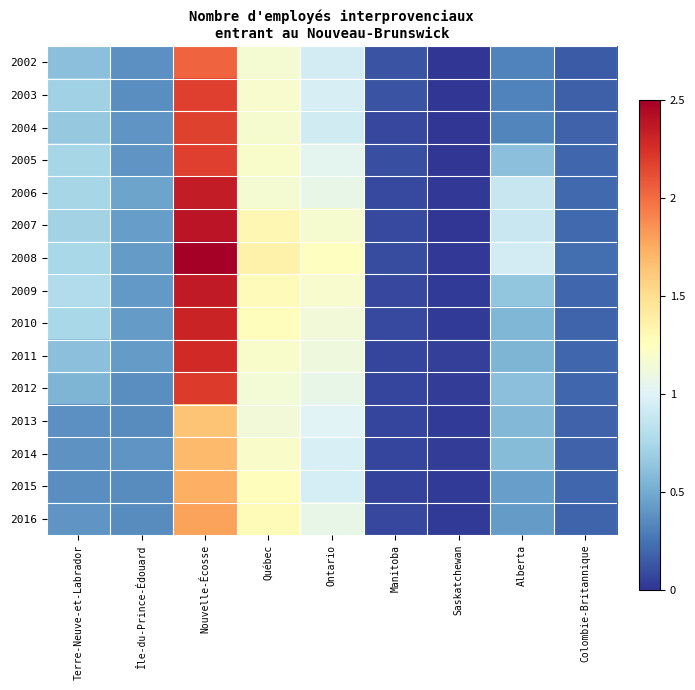

Reading left to right, list all the values displayed in this chart.

2002: Terre-Neuve-et-Labrador=0.2	Île-du-Prince-Édouard=0.2	Nouvelle-Écosse=0.8	Québec=0.5	Ontario=0.4	Manitoba=0.0	Saskatchewan=0.0	Alberta=0.1	Colombie-Britannique=0.1
2003: Terre-Neuve-et-Labrador=0.3	Île-du-Prince-Édouard=0.1	Nouvelle-Écosse=0.9	Québec=0.5	Ontario=0.4	Manitoba=0.0	Saskatchewan=0.0	Alberta=0.1	Colombie-Britannique=0.1
2004: Terre-Neuve-et-Labrador=0.3	Île-du-Prince-Édouard=0.2	Nouvelle-Écosse=0.9	Québec=0.5	Ontario=0.4	Manitoba=0.0	Saskatchewan=0.0	Alberta=0.1	Colombie-Britannique=0.1
2005: Terre-Neuve-et-Labrador=0.3	Île-du-Prince-Édouard=0.2	Nouvelle-Écosse=0.9	Québec=0.5	Ontario=0.4	Manitoba=0.0	Saskatchewan=0.0	Alberta=0.2	Colombie-Britannique=0.1
2006: Terre-Neuve-et-Labrador=0.3	Île-du-Prince-Édouard=0.2	Nouvelle-Écosse=0.9	Québec=0.5	Ontario=0.4	Manitoba=0.0	Saskatchewan=0.0	Alberta=0.4	Colombie-Britannique=0.1
2007: Terre-Neuve-et-Labrador=0.3	Île-du-Prince-Édouard=0.2	Nouvelle-Écosse=1.0	Québec=0.5	Ontario=0.5	Manitoba=0.0	Saskatchewan=0.0	Alberta=0.4	Colombie-Britannique=0.1
2008: Terre-Neuve-et-Labrador=0.3	Île-du-Prince-Édouard=0.2	Nouvelle-Écosse=1.0	Québec=0.5	Ontario=0.5	Manitoba=0.0	Saskatchewan=0.0	Alberta=0.4	Colombie-Britannique=0.1
2009: Terre-Neuve-et-Labrador=0.3	Île-du-Prince-Édouard=0.2	Nouvelle-Écosse=0.9	Québec=0.5	Ontario=0.5	Manitoba=0.0	Saskatchewan=0.0	Alberta=0.3	Colombie-Britannique=0.1
2010: Terre-Neuve-et-Labrador=0.3	Île-du-Prince-Édouard=0.2	Nouvelle-Écosse=0.9	Québec=0.5	Ontario=0.5	Manitoba=0.0	Saskatchewan=0.0	Alberta=0.2	Colombie-Britannique=0.1
2011: Terre-Neuve-et-Labrador=0.2	Île-du-Prince-Édouard=0.2	Nouvelle-Écosse=0.9	Québec=0.5	Ontario=0.4	Manitoba=0.0	Saskatchewan=0.0	Alberta=0.2	Colombie-Britannique=0.1
2012: Terre-Neuve-et-Labrador=0.2	Île-du-Prince-Édouard=0.1	Nouvelle-Écosse=0.9	Québec=0.5	Ontario=0.4	Manitoba=0.0	Saskatchewan=0.0	Alberta=0.2	Colombie-Britannique=0.1
2013: Terre-Neuve-et-Labrador=0.2	Île-du-Prince-Édouard=0.1	Nouvelle-Écosse=0.7	Québec=0.5	Ontario=0.4	Manitoba=0.0	Saskatchewan=0.0	Alberta=0.2	Colombie-Britannique=0.1
2014: Terre-Neuve-et-Labrador=0.2	Île-du-Prince-Édouard=0.2	Nouvelle-Écosse=0.7	Québec=0.5	Ontario=0.4	Manitoba=0.0	Saskatchewan=0.0	Alberta=0.2	Colombie-Britannique=0.1
2015: Terre-Neuve-et-Labrador=0.1	Île-du-Prince-Édouard=0.1	Nouvelle-Écosse=0.7	Québec=0.5	Ontario=0.4	Manitoba=0.0	Saskatchewan=0.0	Alberta=0.2	Colombie-Britannique=0.1
2016: Terre-Neuve-et-Labrador=0.2	Île-du-Prince-Édouard=0.1	Nouvelle-Écosse=0.7	Québec=0.5	Ontario=0.4	Manitoba=0.0	Saskatchewan=0.0	Alberta=0.2	Colombie-Britannique=0.1